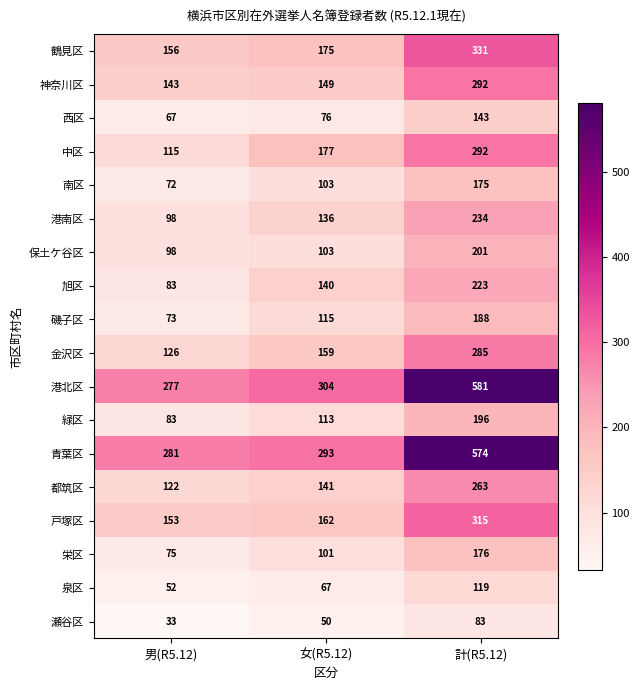

What is the average value of the 神奈川区 series?

195